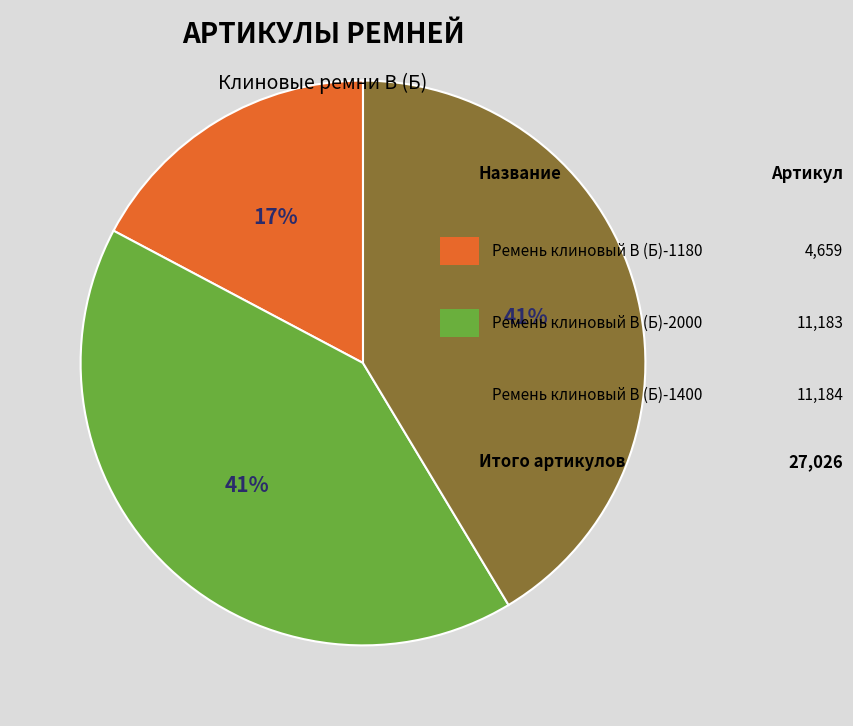

To the nearest percent, what is the difference between the largest and smallest slice percentages?

24%